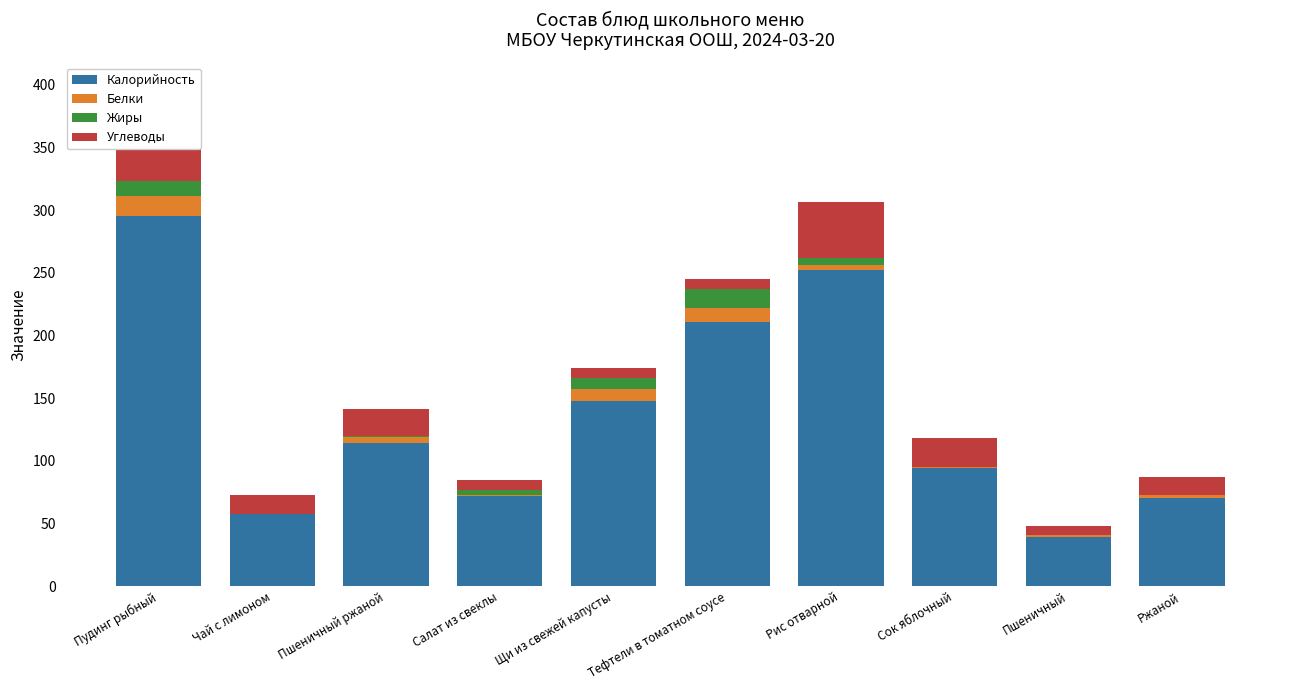

At which category is the sum across all series the highest?

Пудинг рыбный